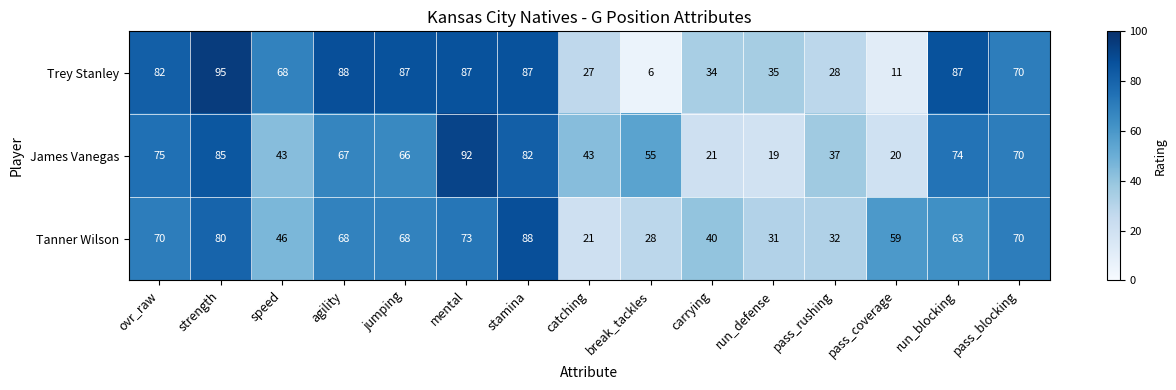

What is the difference between the maximum and minimum values in the Tanner Wilson series?

67